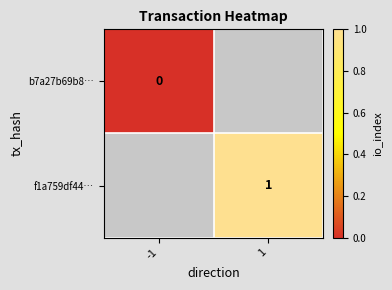

Is the value of f1a759df44… at 1 greater than the value of b7a27b69b8… at -1?

Yes